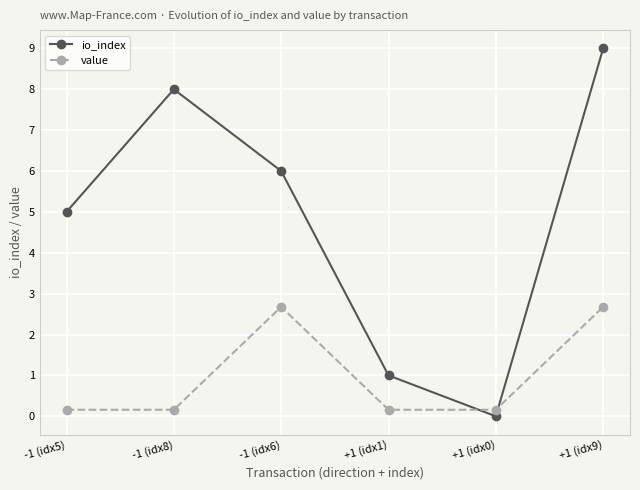

Where does the io_index series first go above 6?

-1 (idx8)